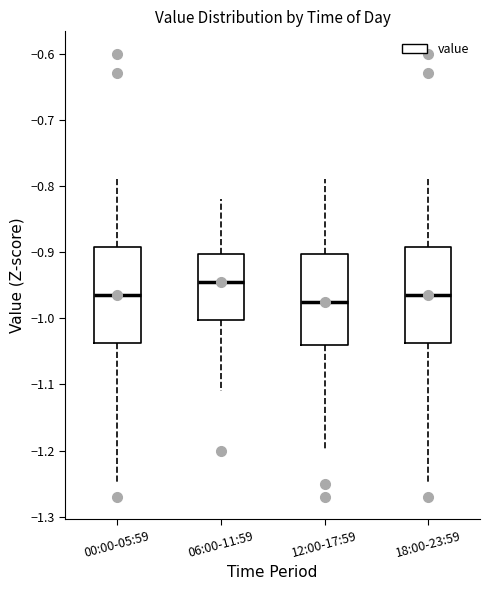

Reading left to right, read every box against the y-axis: the position of its median line, the range the box covers, and the ends of its whiskers. The values are not printed on the chart, so give them approximately, as read against the axis.

00:00-05:59: median -0.96, box -1.04 to -0.89, whiskers -1.25 to -0.79
06:00-11:59: median -0.94, box -1.00 to -0.90, whiskers -1.11 to -0.82
12:00-17:59: median -0.97, box -1.04 to -0.90, whiskers -1.20 to -0.79
18:00-23:59: median -0.96, box -1.04 to -0.89, whiskers -1.25 to -0.79